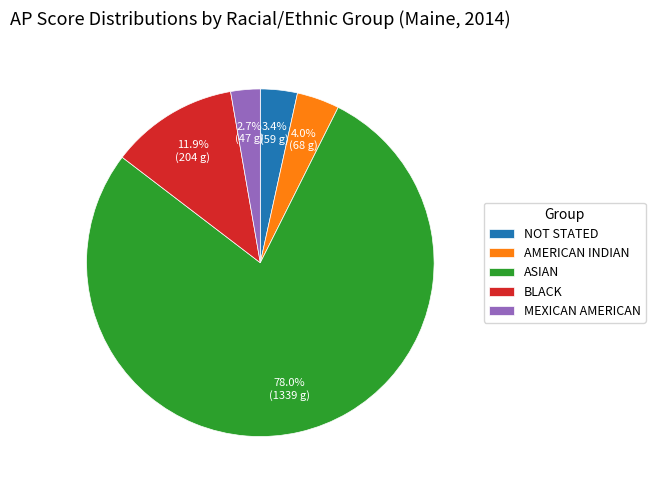

Does any single category account for the majority?

Yes